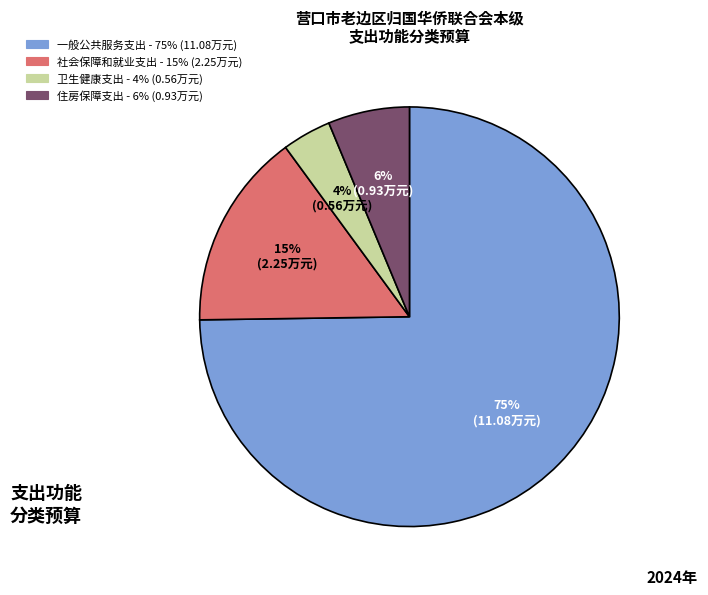

Which category has the biggest portion of the pie?

一般公共服务支出